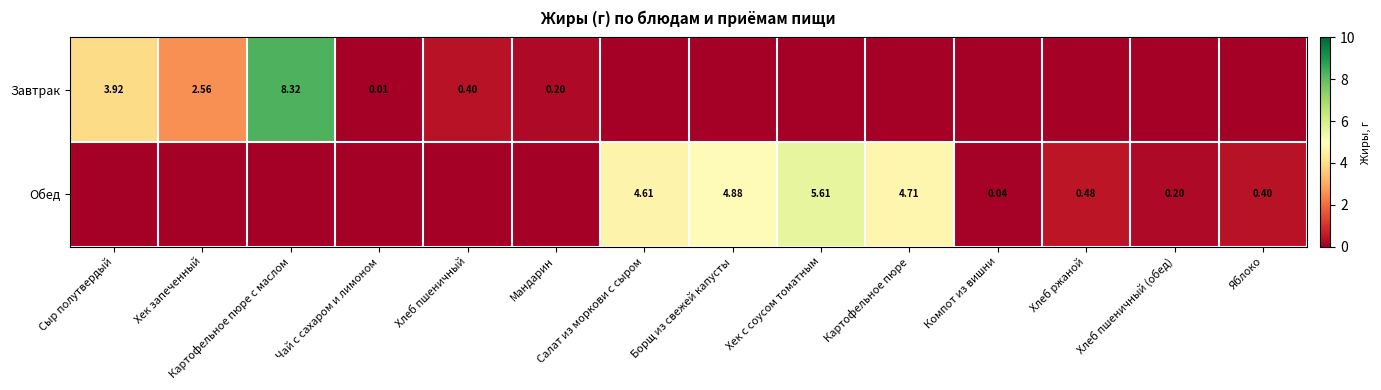

Rank the series at Сыр полутвердый from highest to lowest value.

Завтрак, Обед